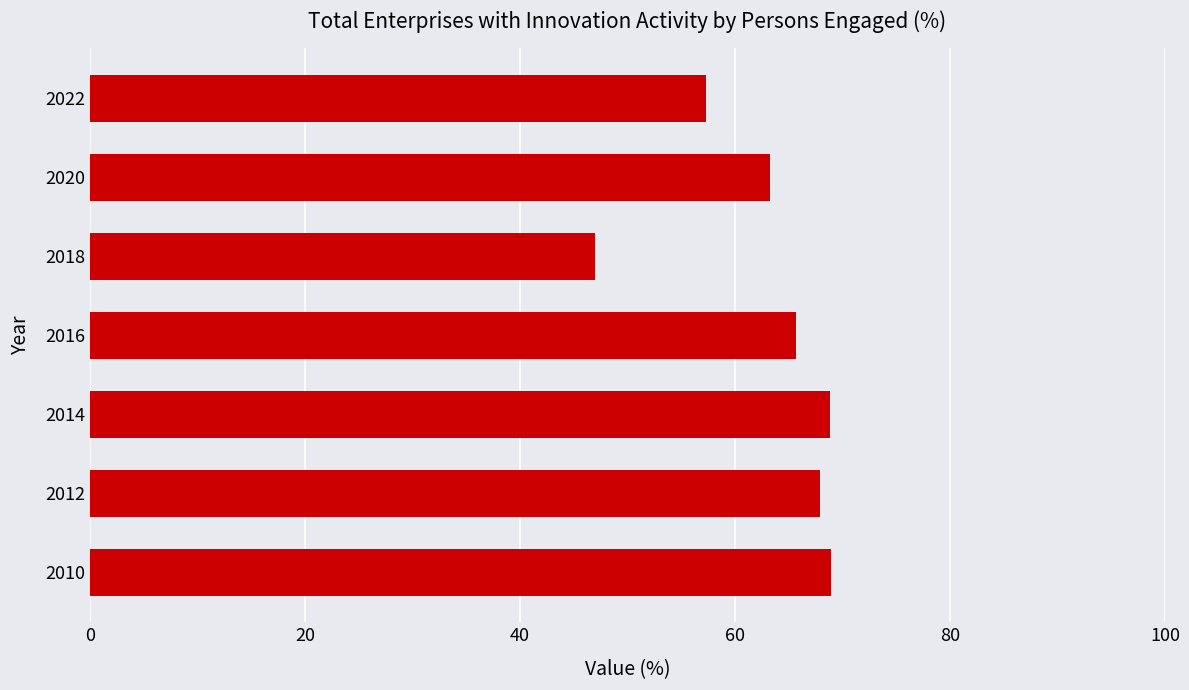

Reading top to bottom, extract all data points from this chart.

57.3	63.3	47.0	65.7	68.9	67.9	68.9